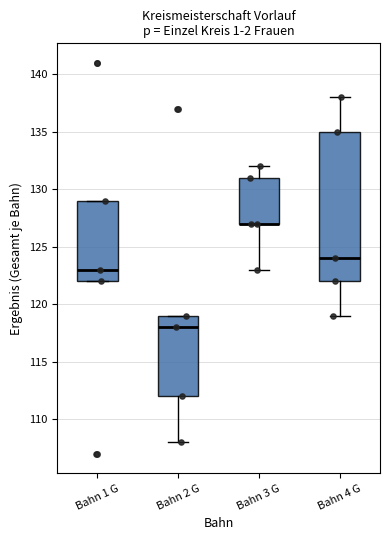

Where is the lower edge of the box for Bahn 2 G on the y-axis? The values are not printed on the chart, so give them approximately, as read against the axis.

112